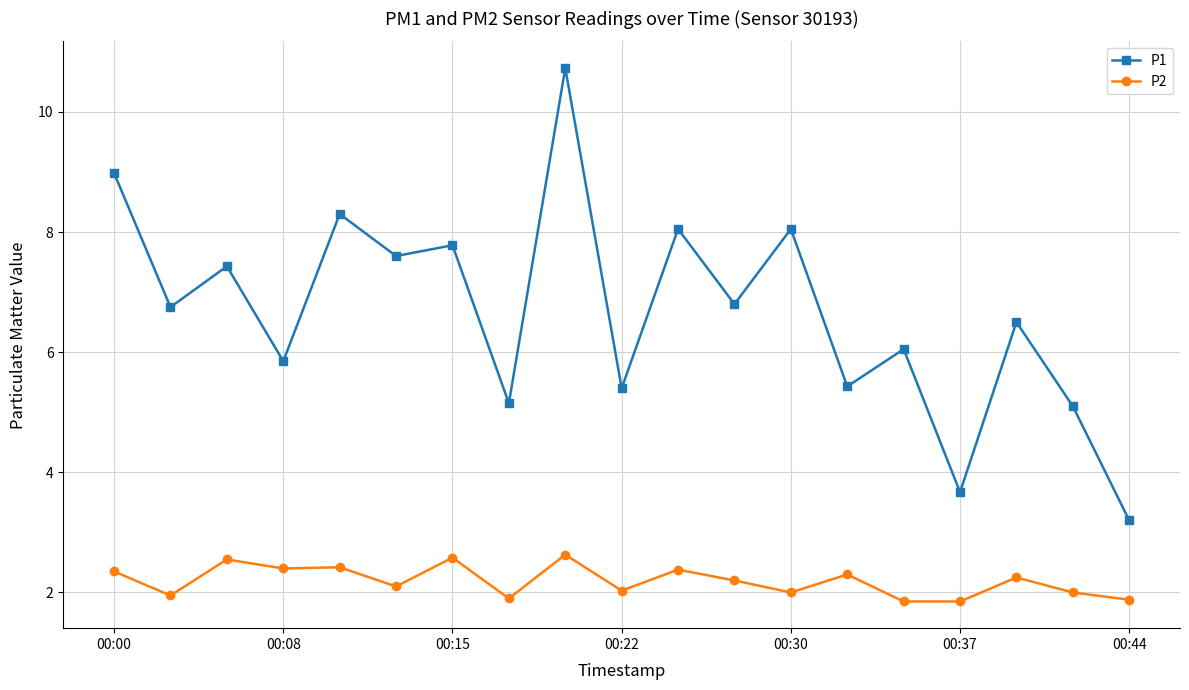

At how many categories does at least one series exceed 5?

17